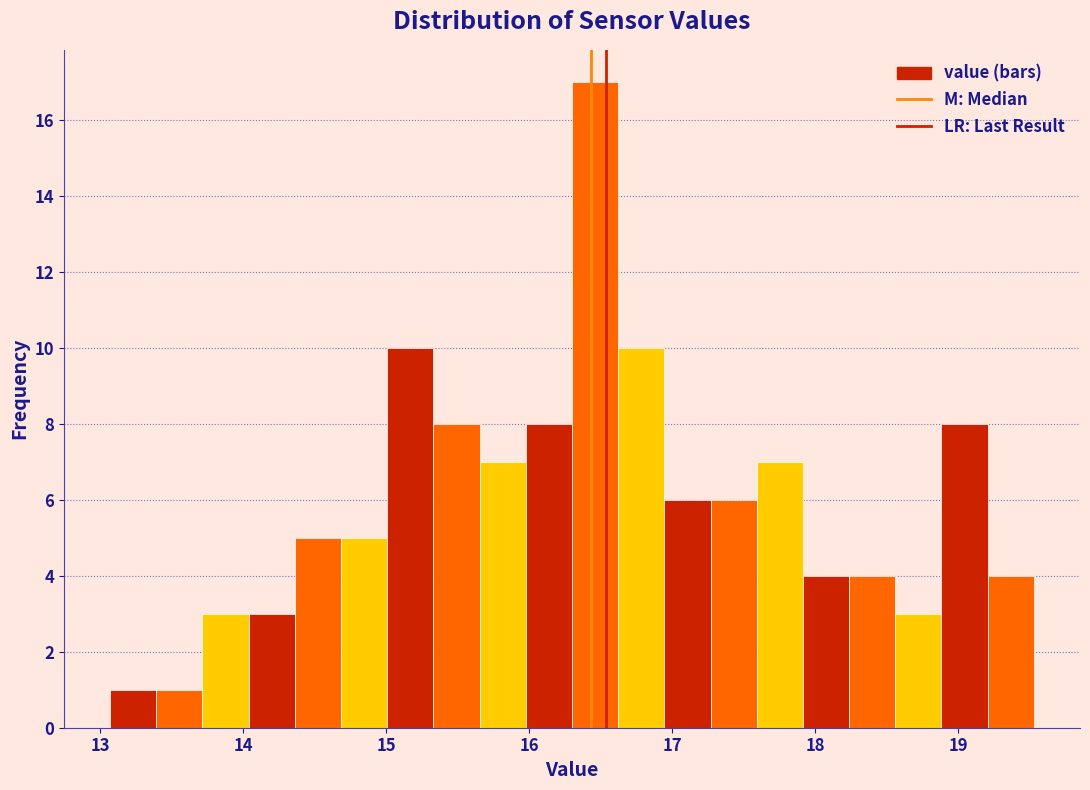

Read against the x-axis, roughly where is the centre of the tallest bar?

16.5